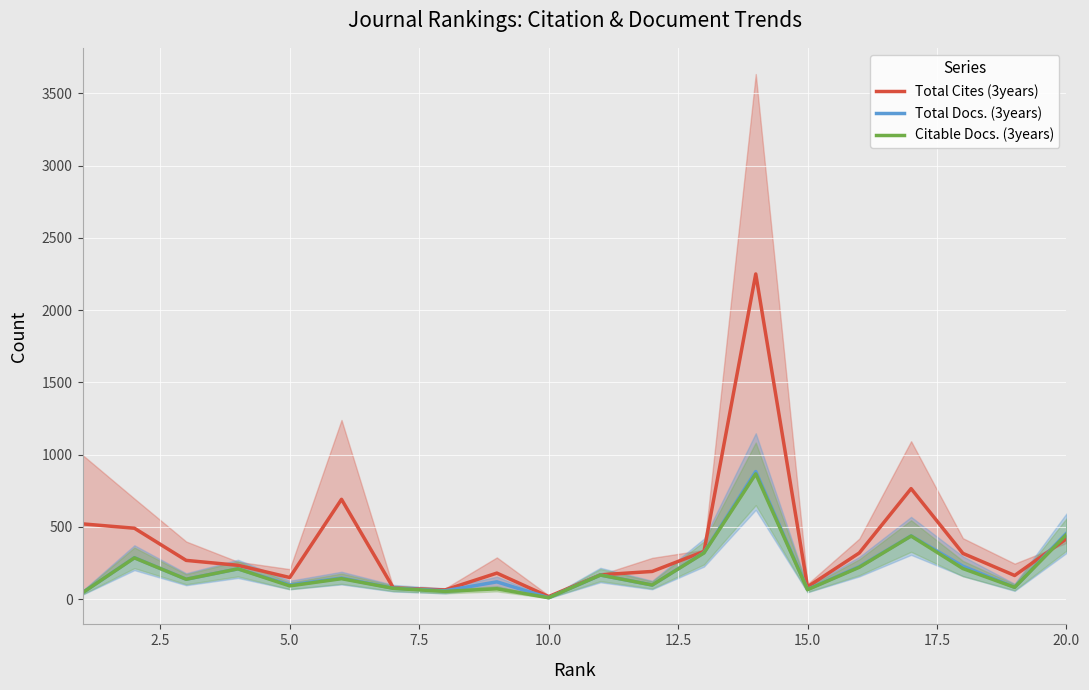

What is the difference between the maximum and second lowest values in the Total Cites (3years) series?

2186.0